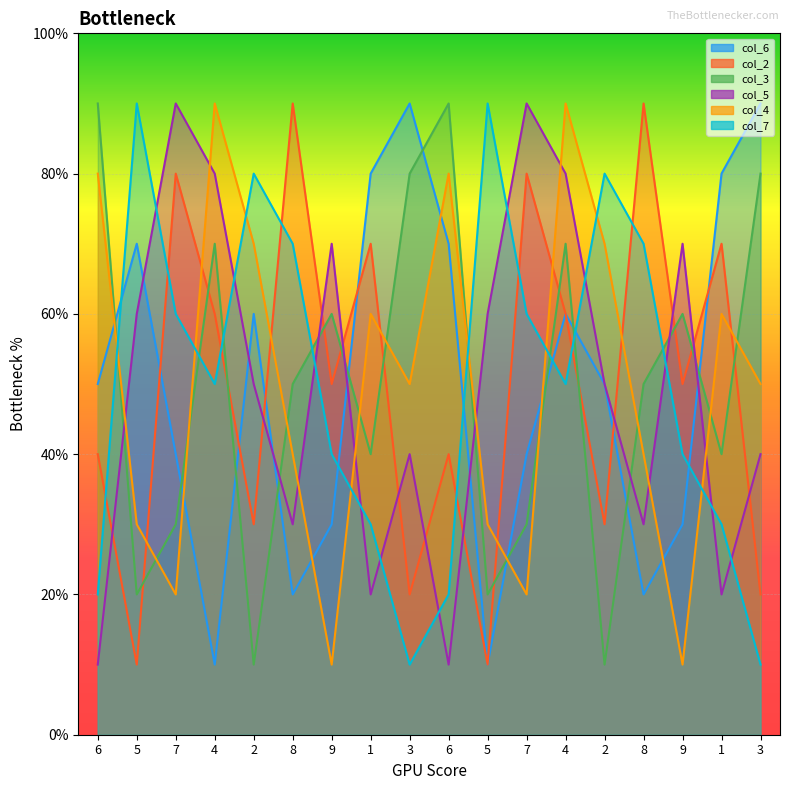

What are all the series names shown in the legend?

col_6, col_2, col_3, col_5, col_4, col_7